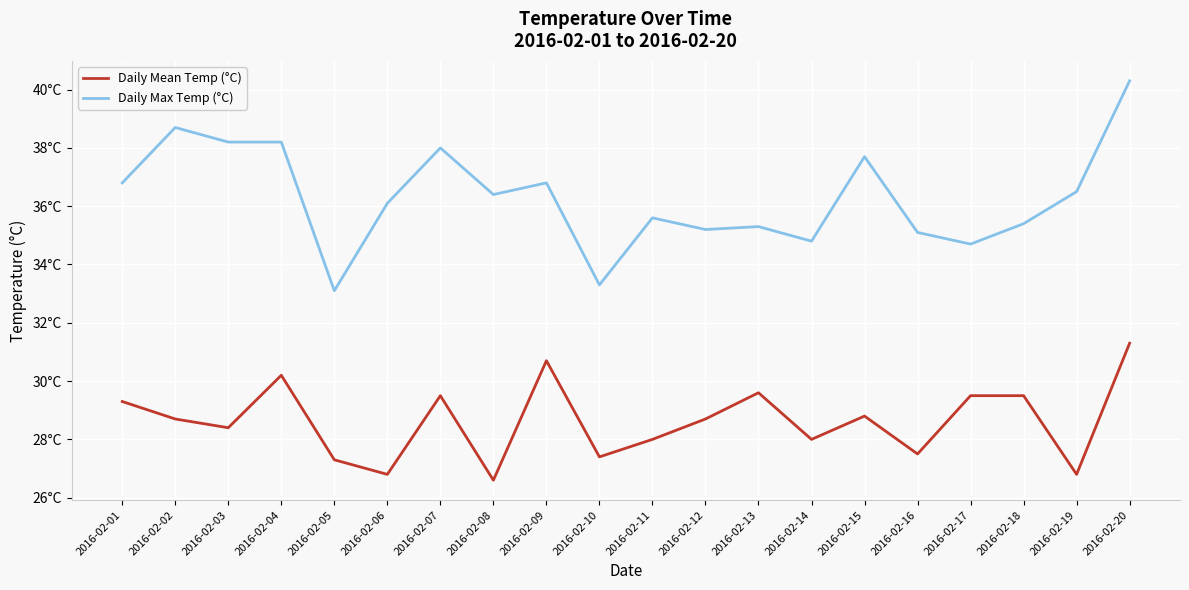

What is the average value of the Daily Mean Temp (°C) series?

28.6